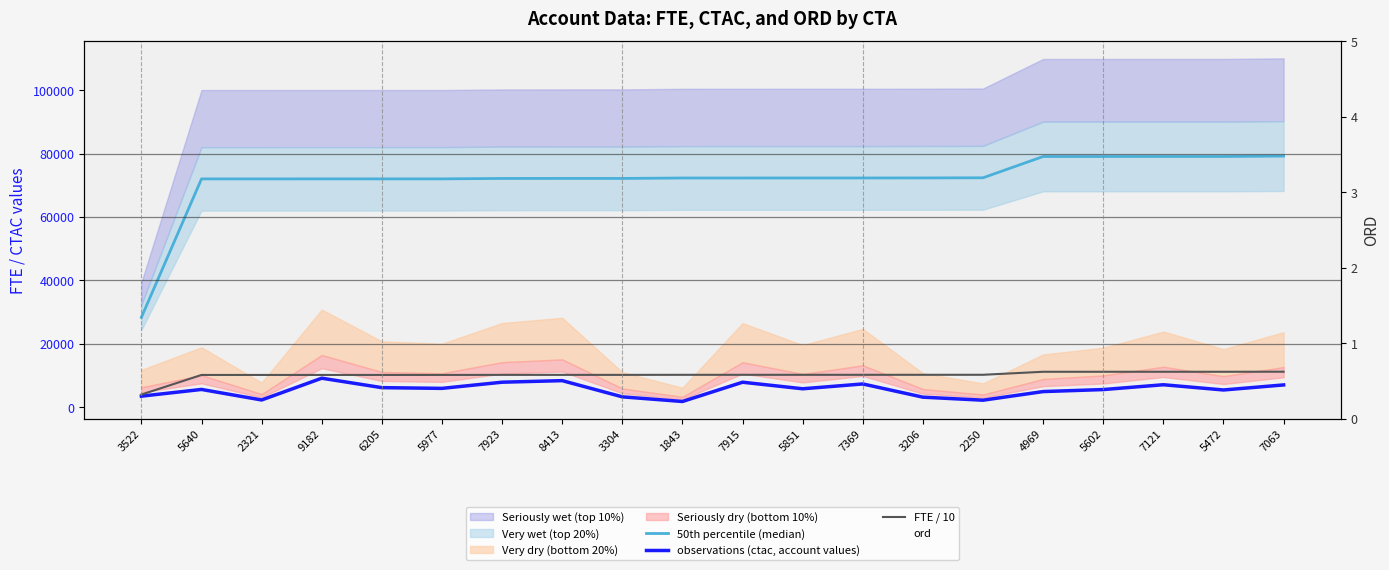

At which label does FTE / 10 first exceed 10250?

1843